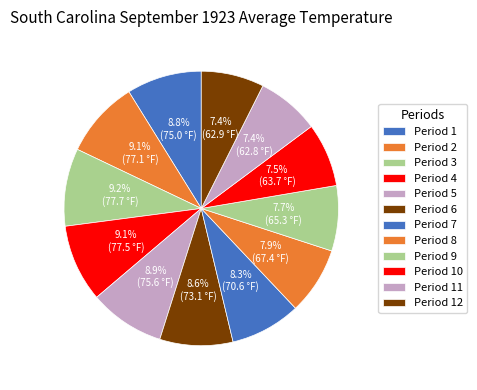

Does Period 6 represent more than half of the total?

No